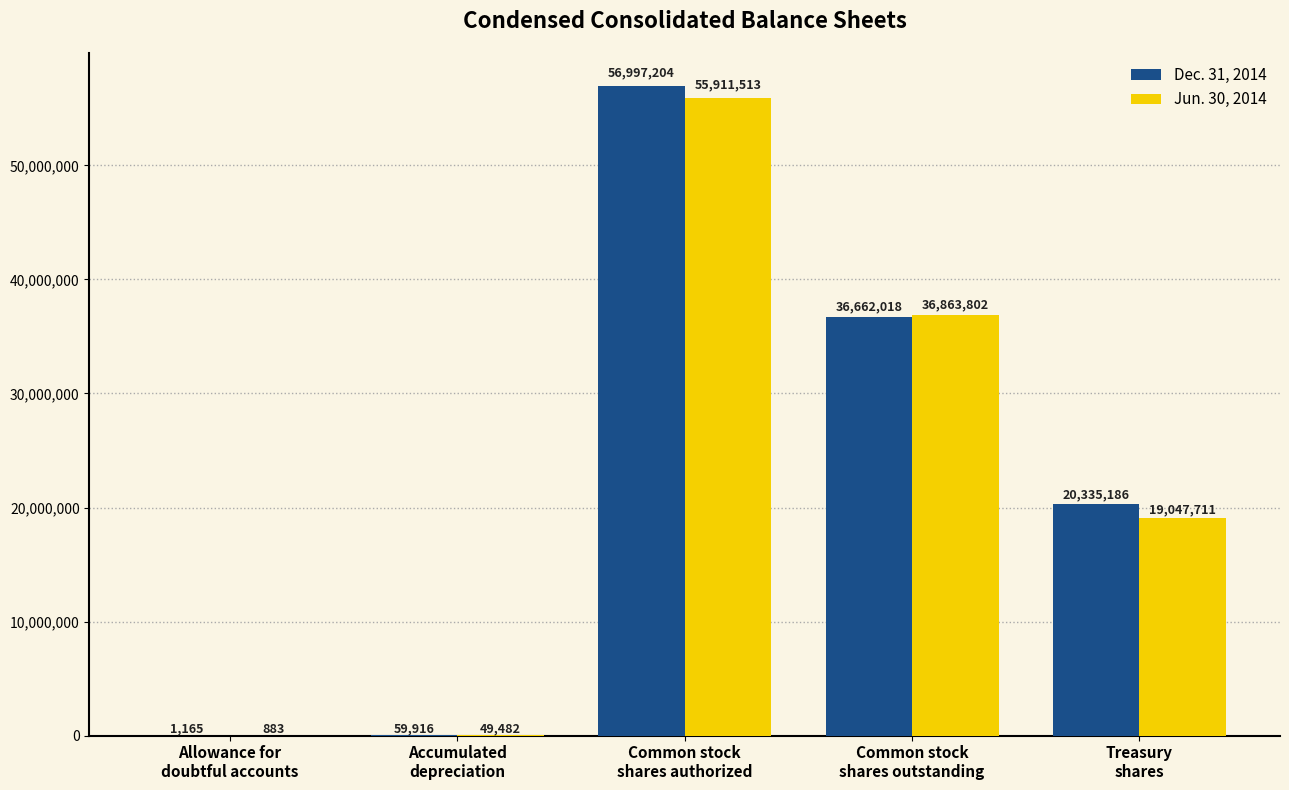

How many distinct data groups are displayed?

2